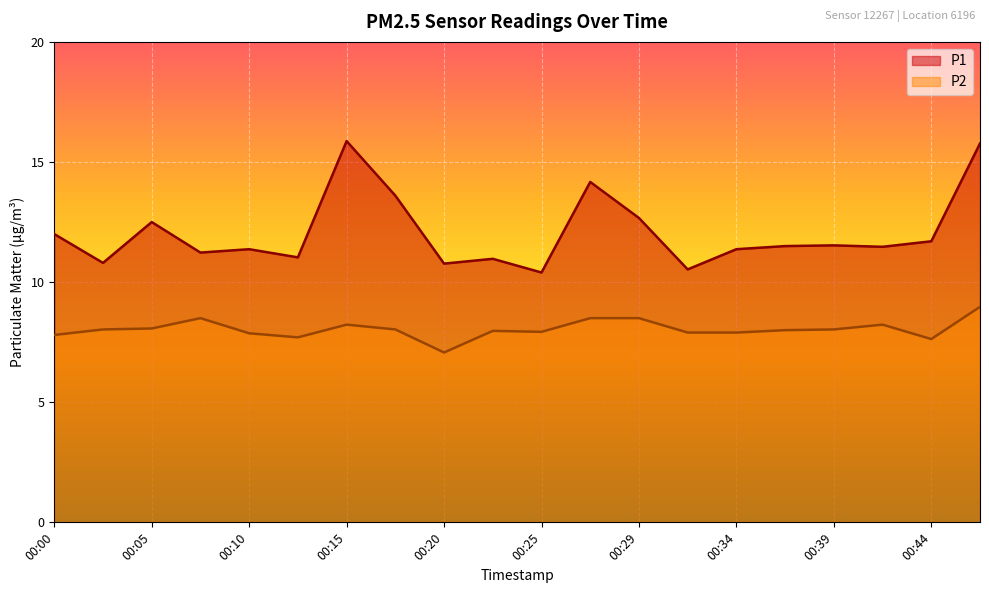

True or false: P2 and P1 cross at least once.

False